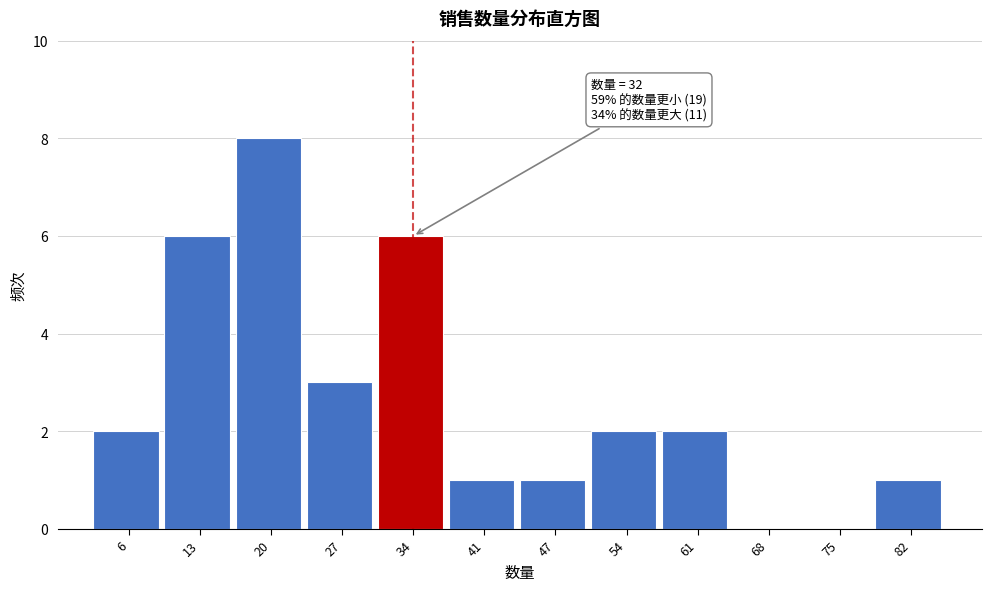

Which range on the x-axis has the tallest bar?

17 to 24